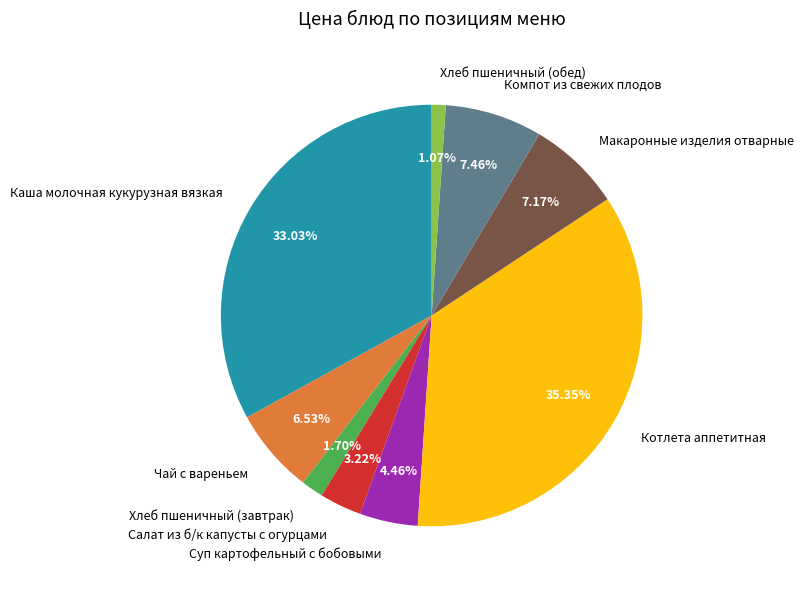

Is there any slice that represents more than half of the pie?

No